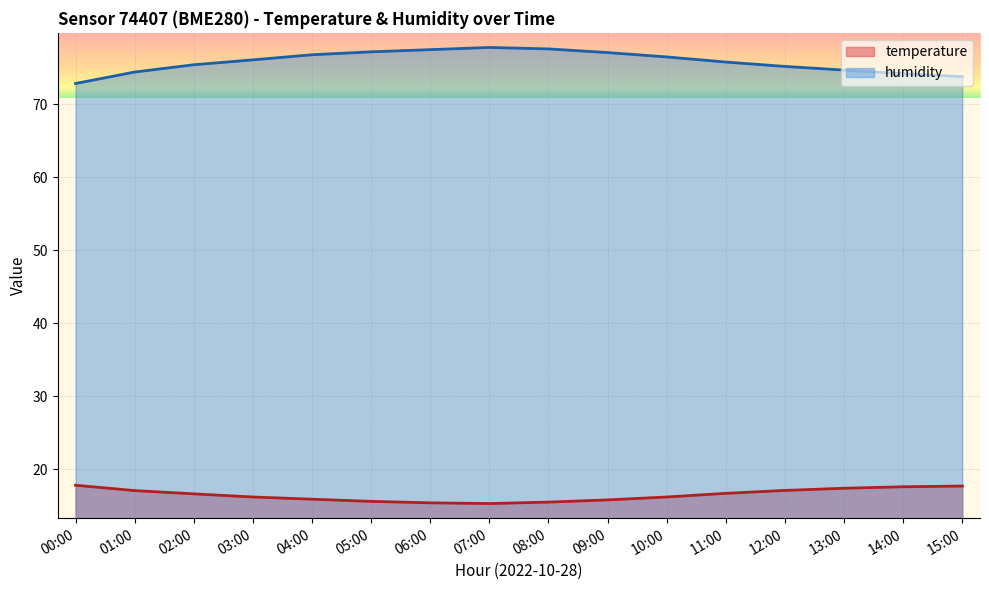

Reading left to right, extract all data points from this chart.

temperature: 00:00=17.8	01:00=17.1	02:00=16.6	03:00=16.2	04:00=15.9	05:00=15.6	06:00=15.4	07:00=15.3	08:00=15.5	09:00=15.8	10:00=16.2	11:00=16.7	12:00=17.1	13:00=17.4	14:00=17.6	15:00=17.7
humidity: 00:00=72.9	01:00=74.4	02:00=75.4	03:00=76.1	04:00=76.8	05:00=77.2	06:00=77.5	07:00=77.8	08:00=77.6	09:00=77.1	10:00=76.5	11:00=75.8	12:00=75.2	13:00=74.7	14:00=74.2	15:00=73.8